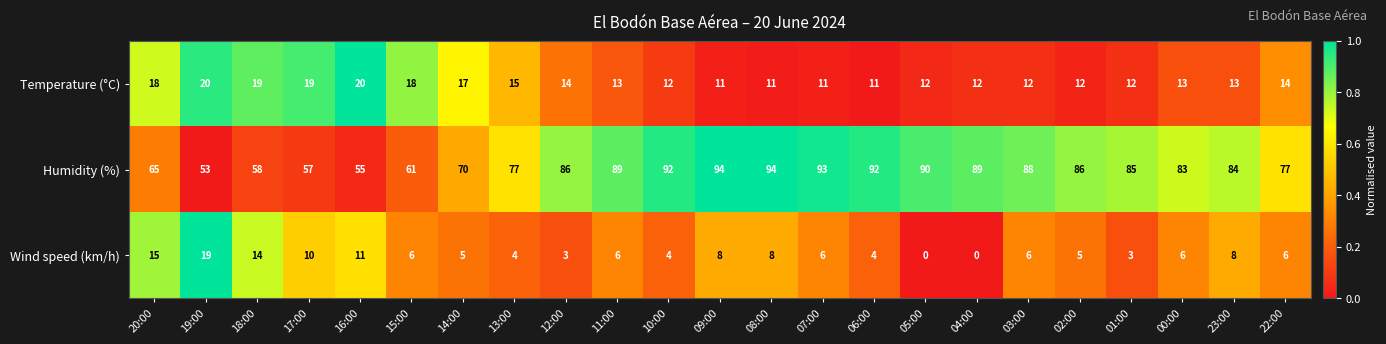

Which series has the largest range (max minus min)?

Humidity (%)